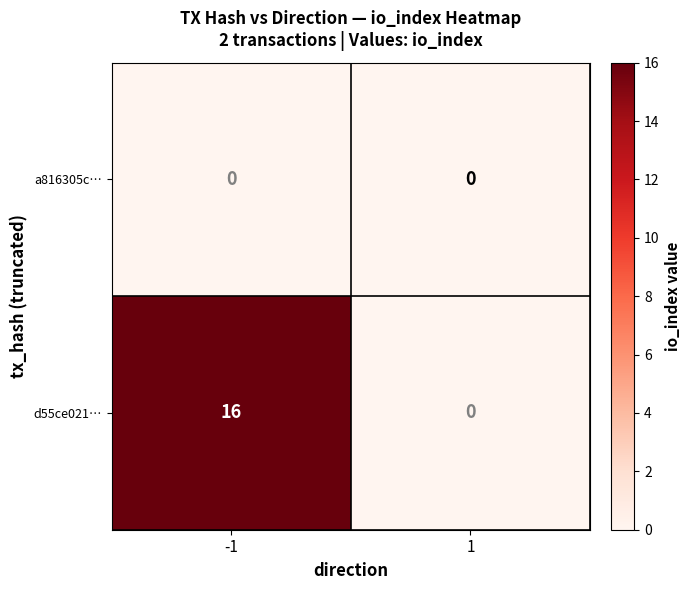

What is the sum of all d55ce021… values?

16